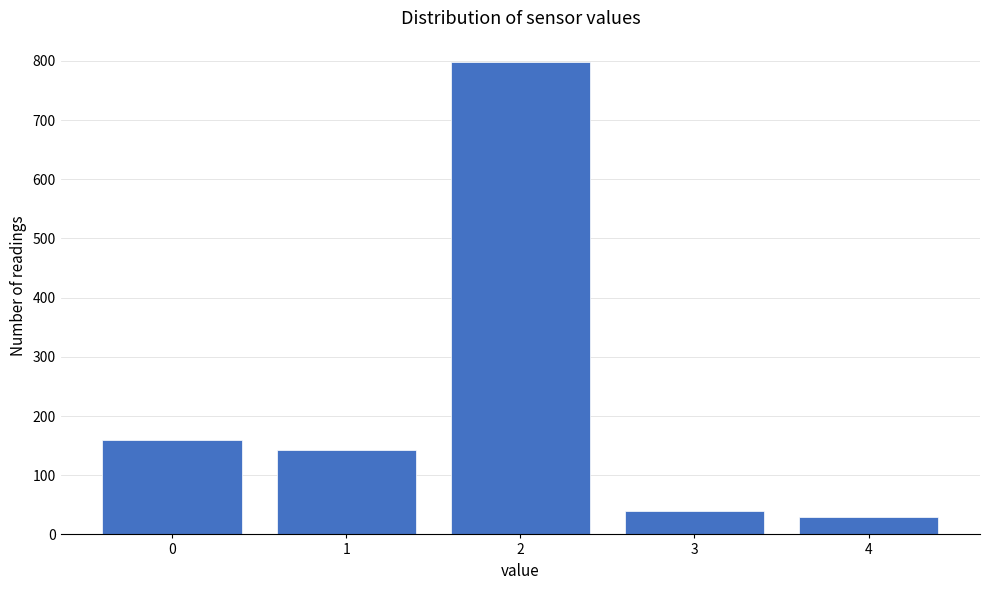

Reading right to left, extract all data points from this chart.

30	40	799	142	159